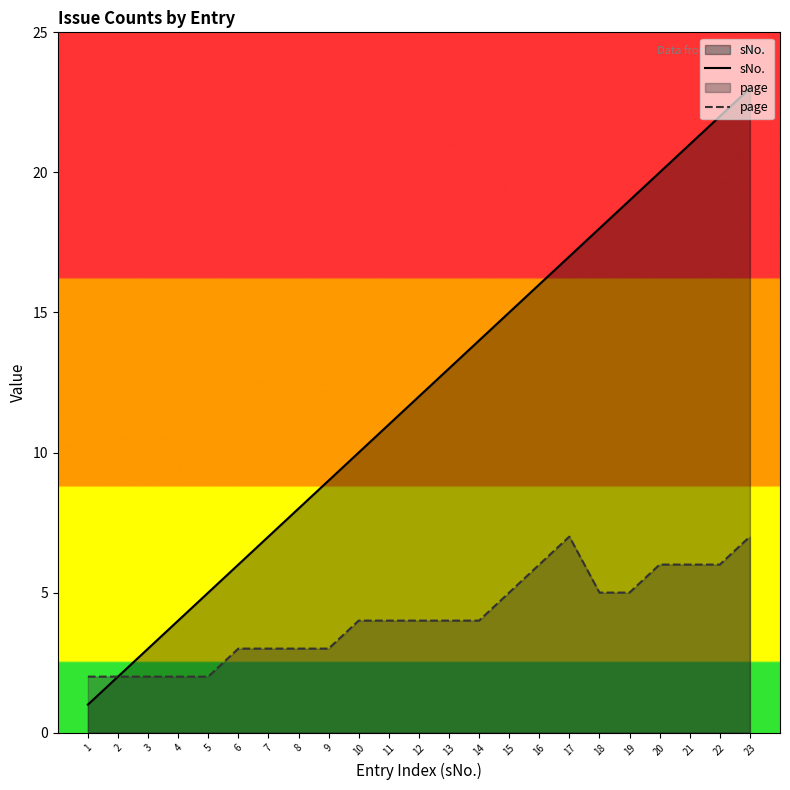

Reading left to right, extract all data points from this chart.

sNo.: 1=1	2=2	3=3	4=4	5=5	6=6	7=7	8=8	9=9	10=10	11=11	12=12	13=13	14=14	15=15	16=16	17=17	18=18	19=19	20=20	21=21	22=22	23=23
page: 1=2	2=2	3=2	4=2	5=2	6=3	7=3	8=3	9=3	10=4	11=4	12=4	13=4	14=4	15=5	16=6	17=7	18=5	19=5	20=6	21=6	22=6	23=7